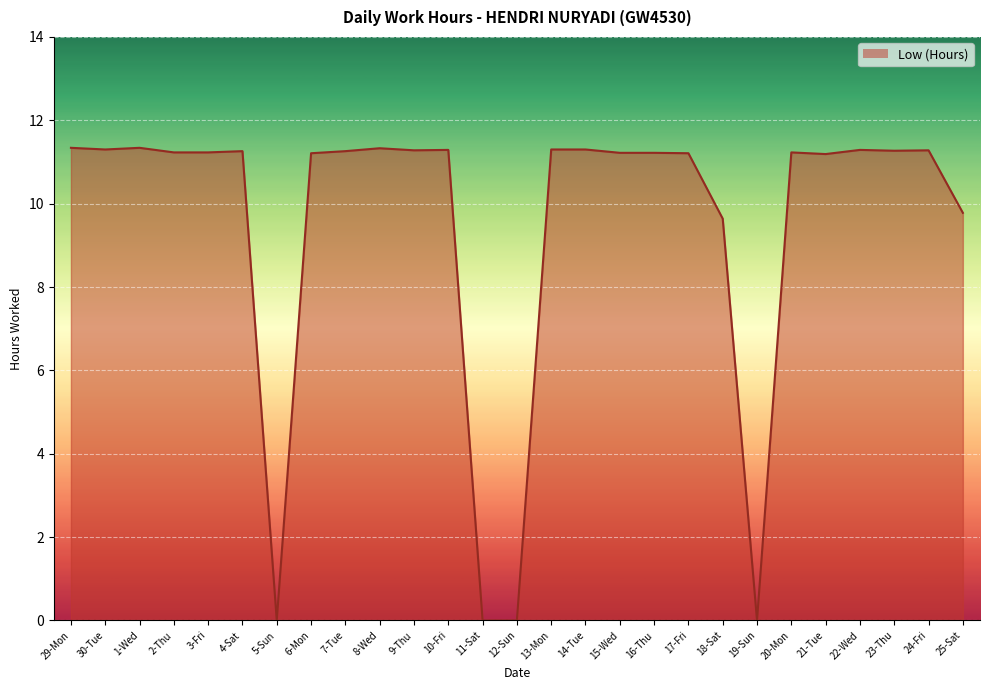

True or false: the data shows 11.3 at 30-Tue.

True